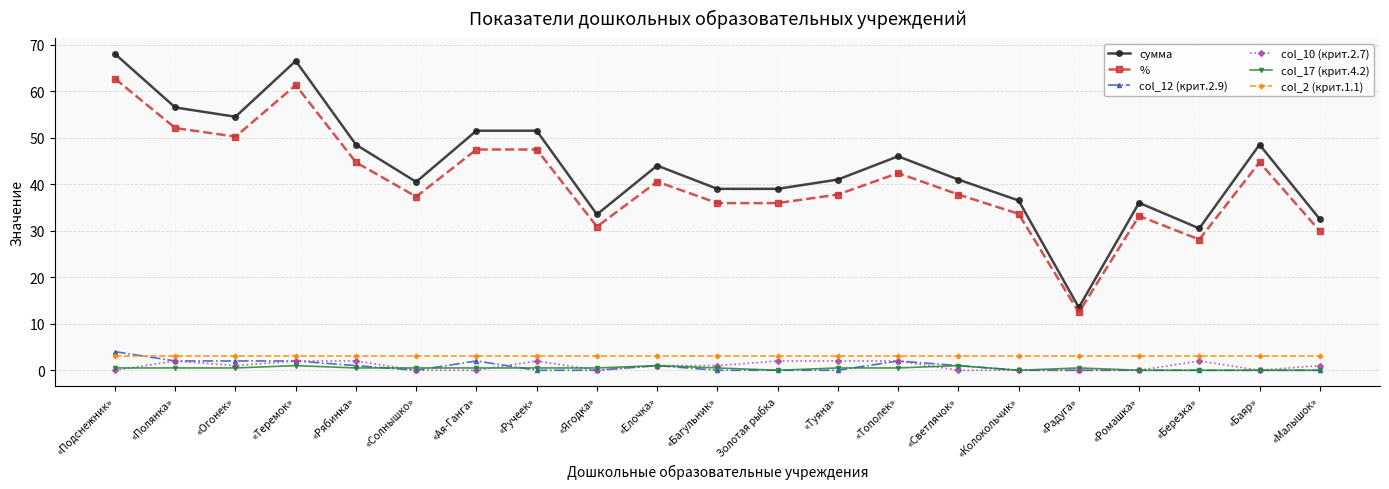

What is the difference between the second highest and minimum values in the col_12 (крит.2.9) series?

2.0